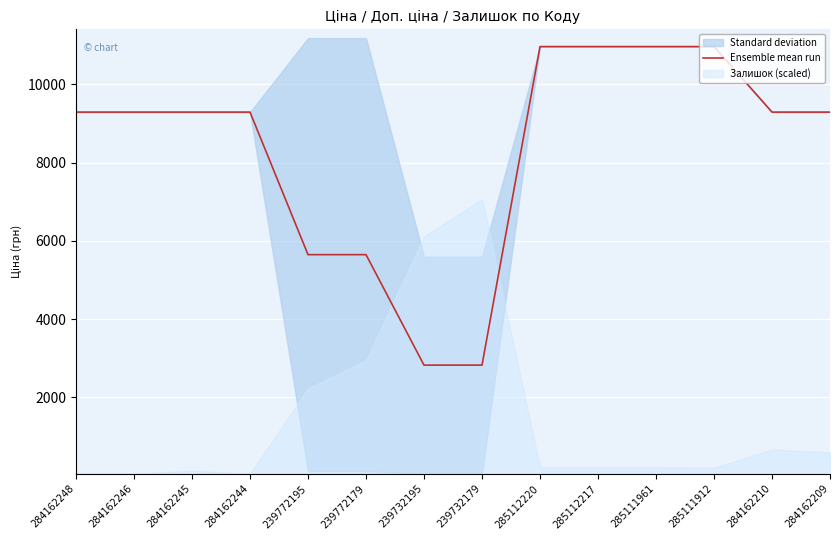

List the labels in order of value, smallest first.

239732195, 239732179, 239772195, 239772179, 284162248, 284162246, 284162245, 284162244, 284162210, 284162209, 285112220, 285112217, 285111961, 285111912